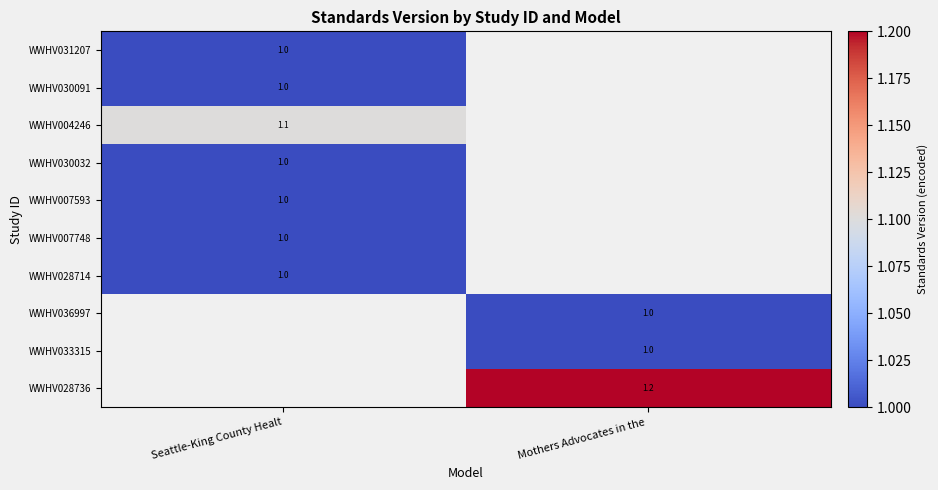

Which label corresponds to the smallest value in the chart?

Seattle-King County Healt